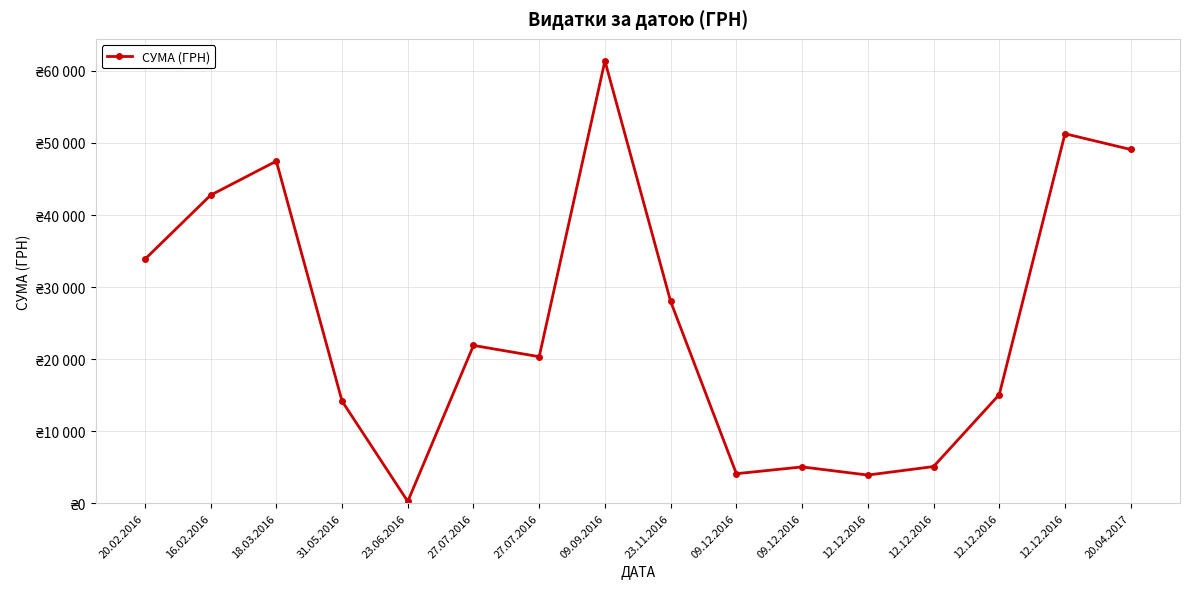

List the labels in order of value, largest first.

09.09.2016, 12.12.2016, 20.04.2017, 18.03.2016, 16.02.2016, 20.02.2016, 23.11.2016, 27.07.2016, 27.07.2016, 12.12.2016, 31.05.2016, 12.12.2016, 09.12.2016, 09.12.2016, 12.12.2016, 23.06.2016